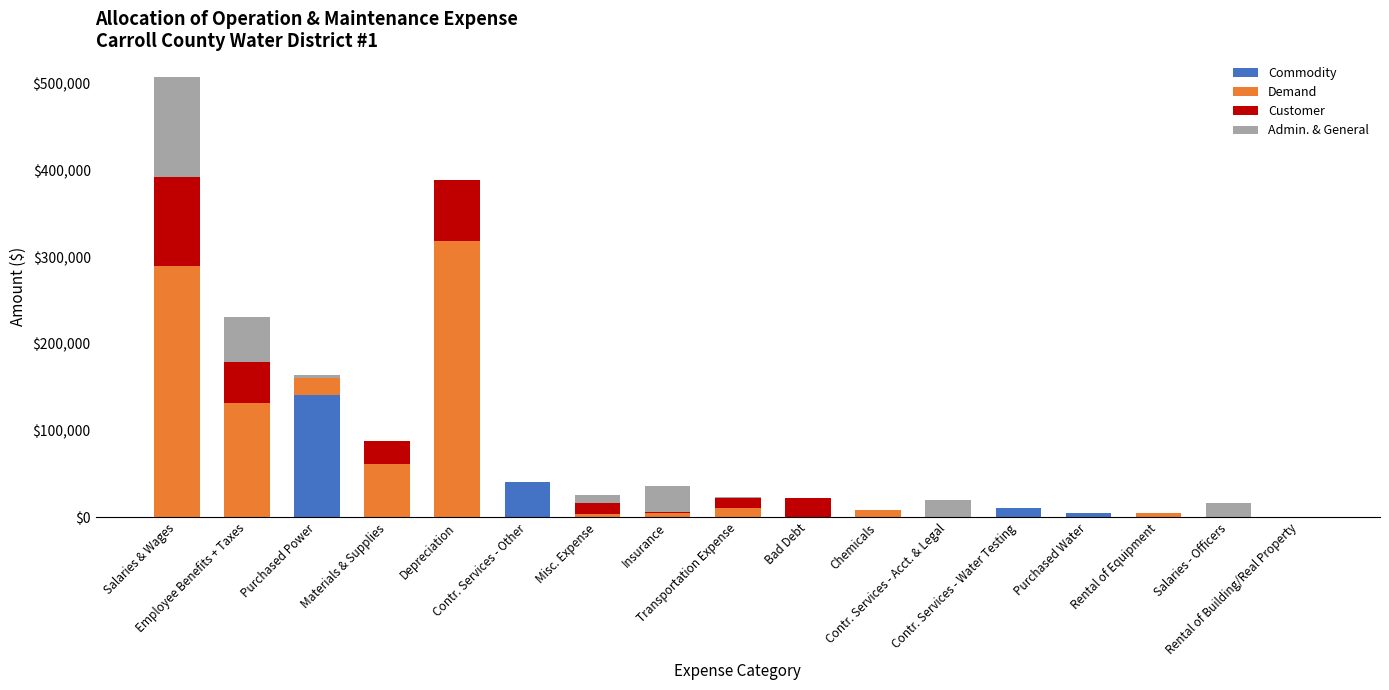

Does the chart contain stacked bars?

Yes